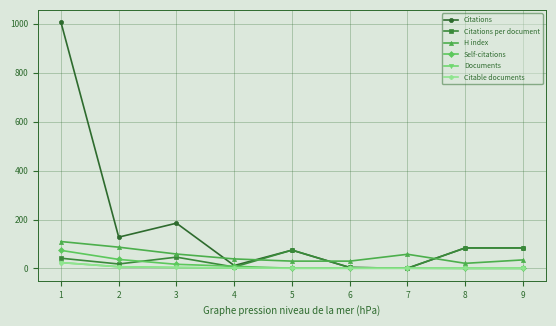

Does the chart have visible grid lines?

Yes